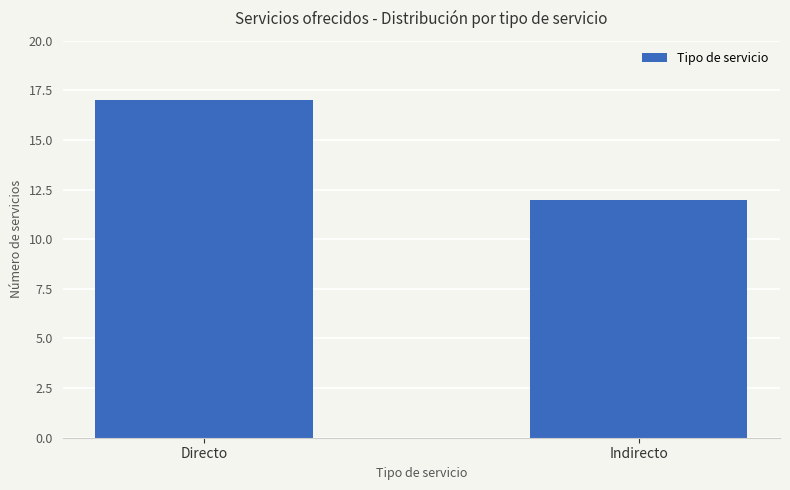

What is the difference between the maximum and minimum values?

5